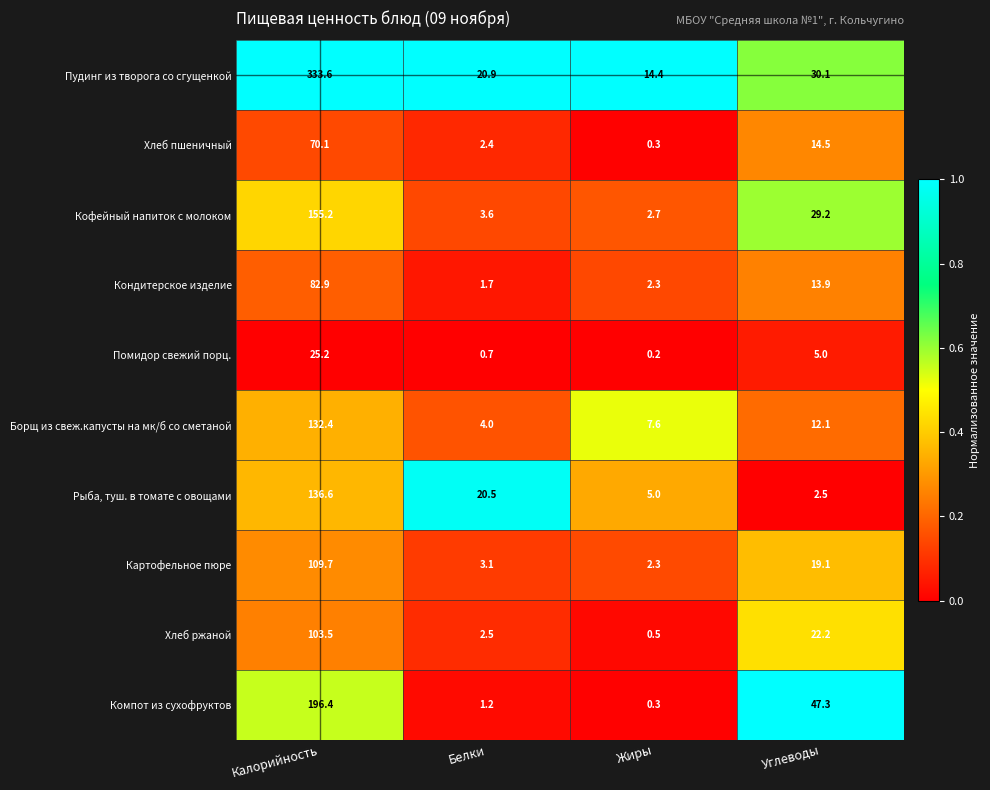

What is the difference between the Хлеб ржаной values at Калорийность and Белки?

101.0